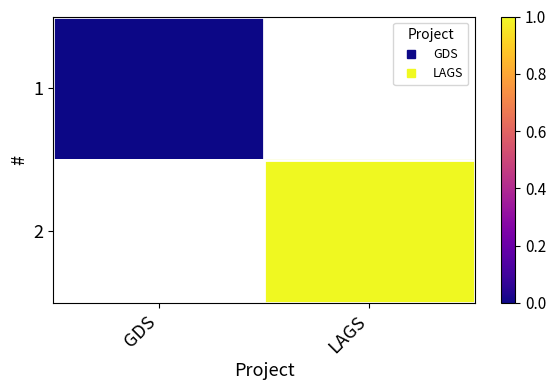

Which category has the lowest value in the 1 series?

GDS